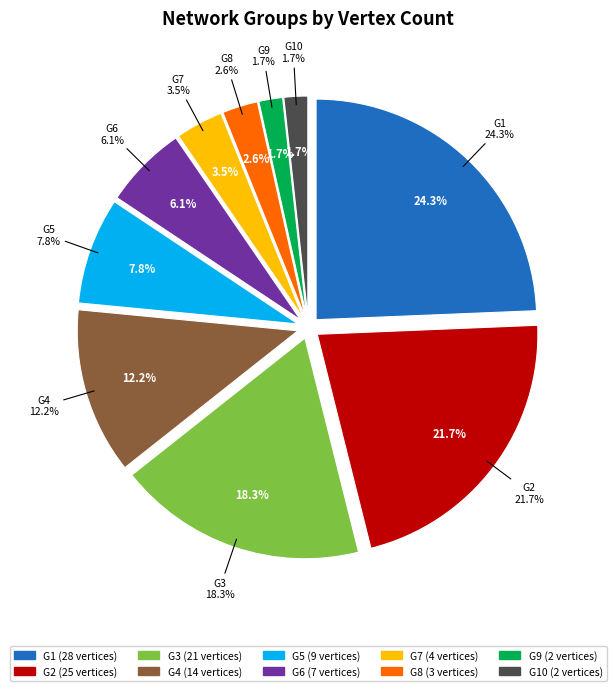

What is the change in value from G1 to G3?

-7